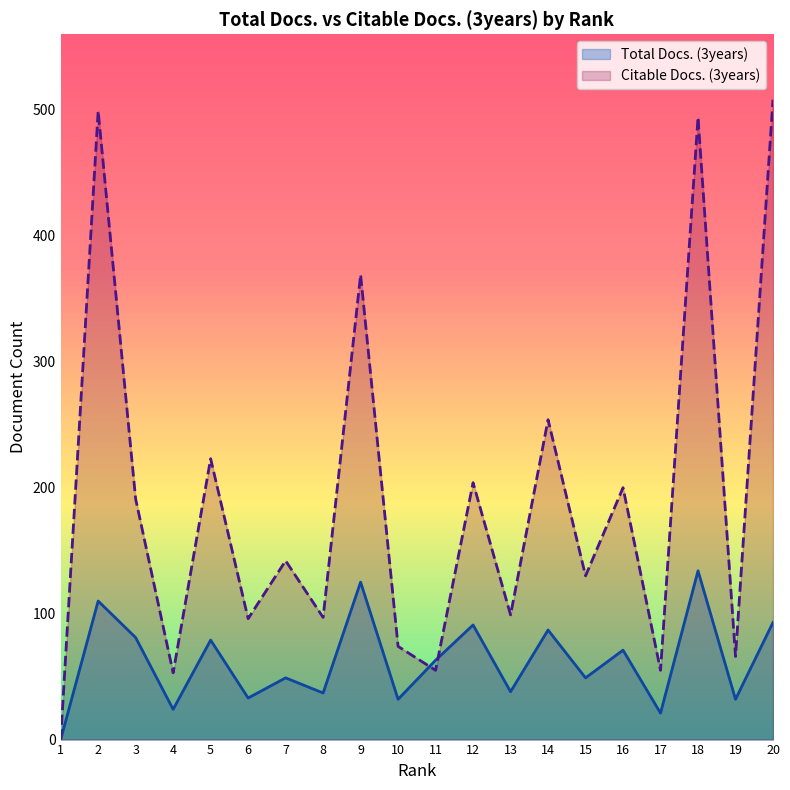

How many lines are shown in the chart?

2